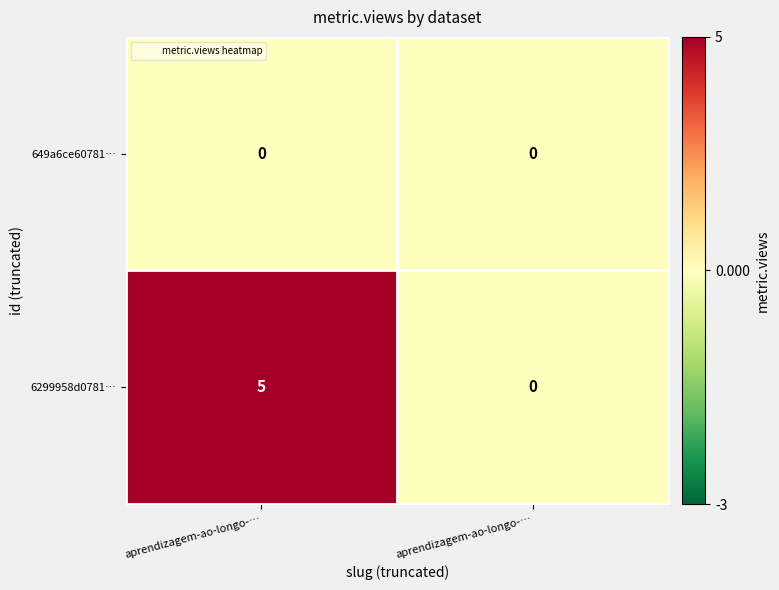

Which has a higher value, aprendizagem-ao-longo-… or aprendizagem-ao-longo-…?

aprendizagem-ao-longo-…